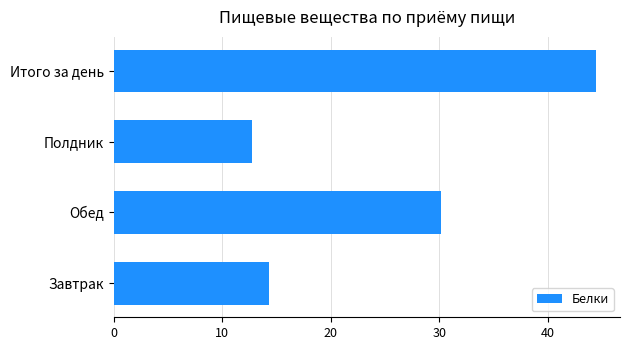

Are the bars horizontal?

Yes